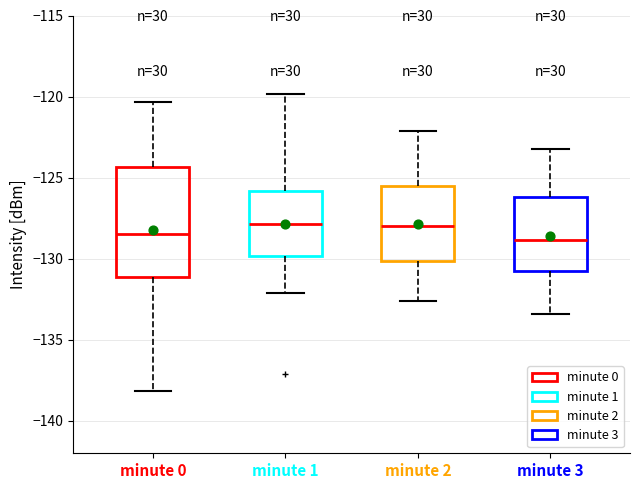

Where is the lower edge of the box for minute 2 on the y-axis? The values are not printed on the chart, so give them approximately, as read against the axis.

-130.0